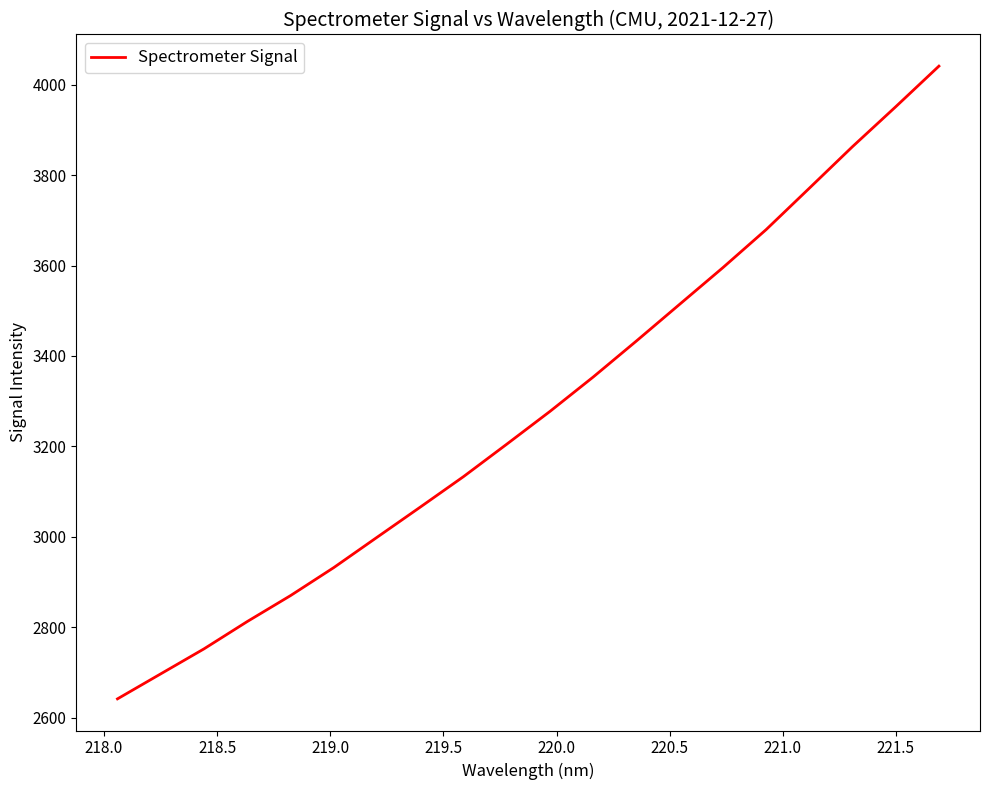

What is the smallest value displayed?

2641.3